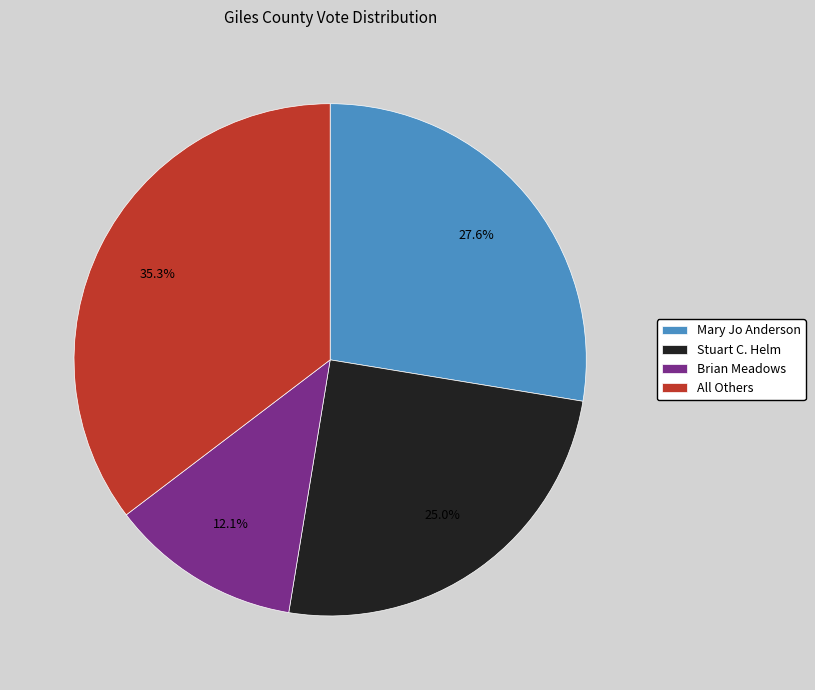

Which slice is the smallest?

Brian Meadows